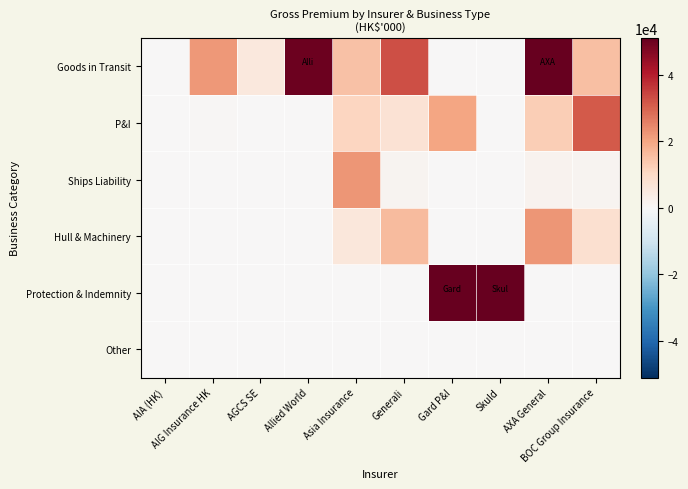

Which series has the largest range (max minus min)?

Protection & Indemnity